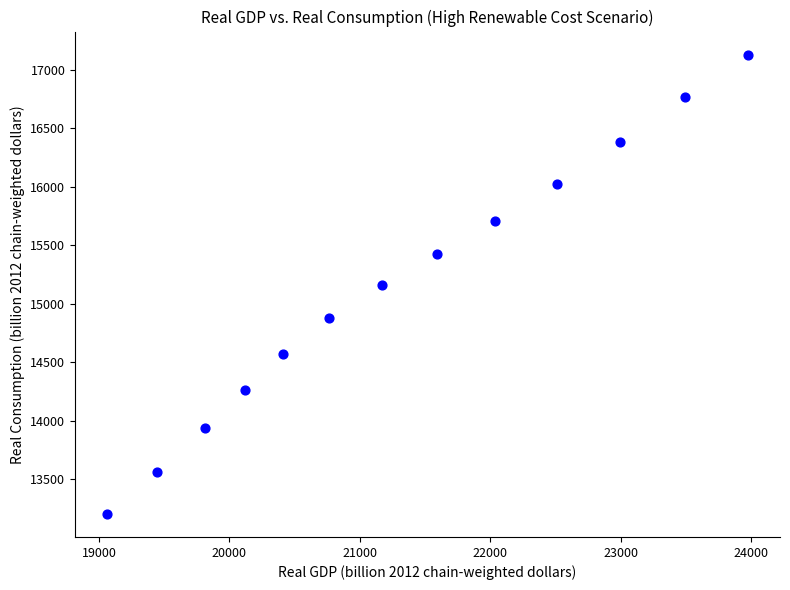

What is the range of X values (max minus min)?

4915.0